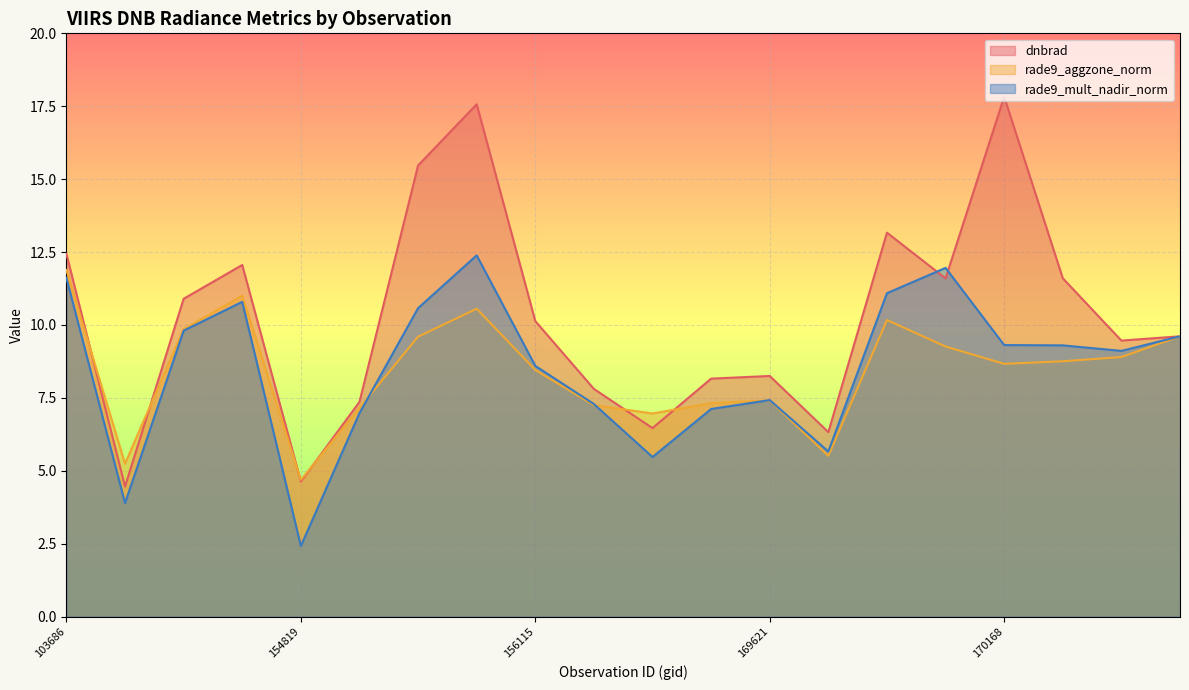

List the series in order of their peak value, lowest first.

rade9_aggzone_norm, rade9_mult_nadir_norm, dnbrad